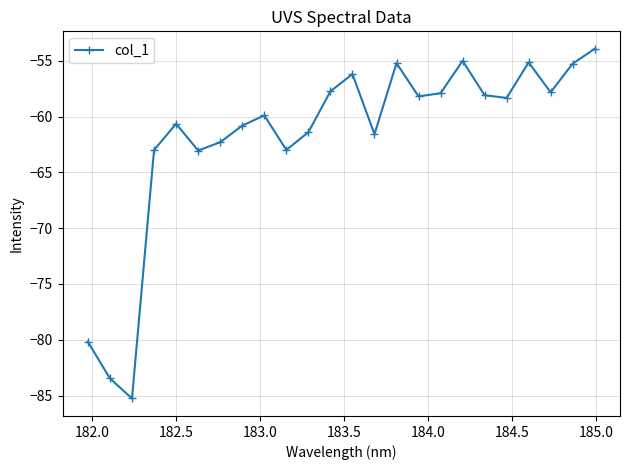

How many interior local valleys (lower than both neighbors) does the data have?

7